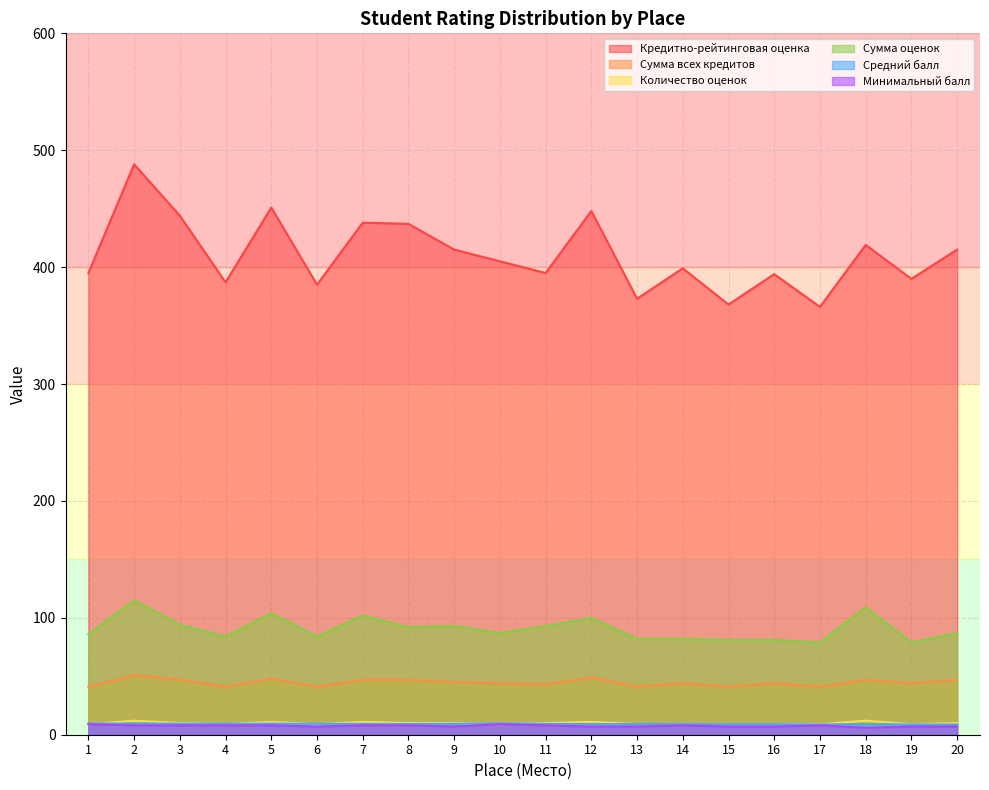

The Сумма оценок series shows 121.1 at 13. True or false?

False